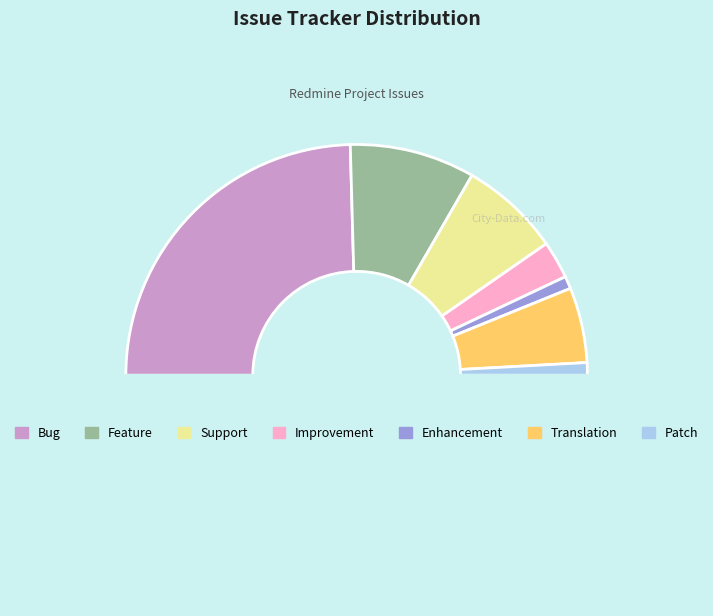

Count the number of slices in the pie.

8